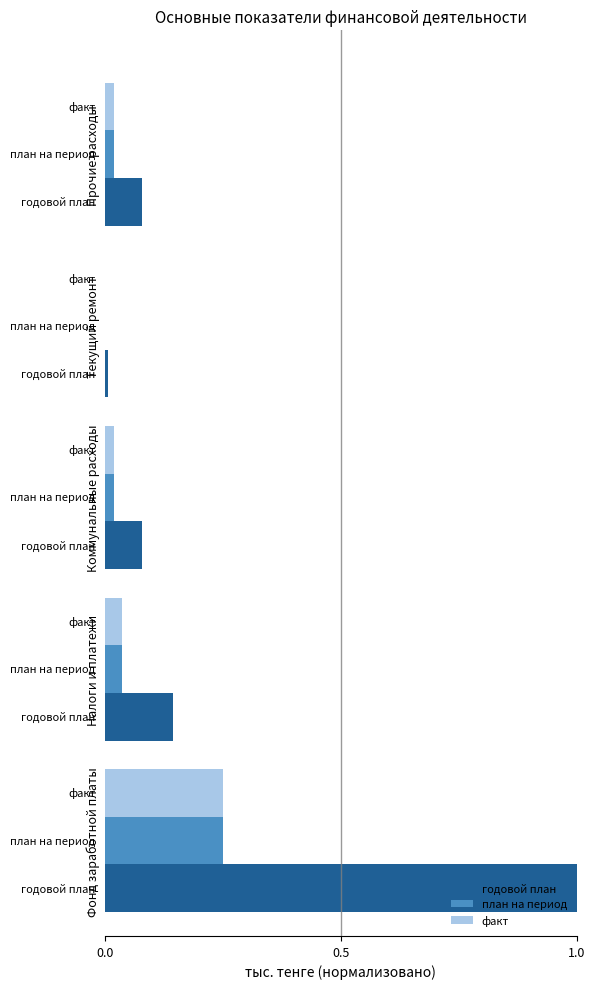

Which series changed the most between Коммунальные расходы and Текущий ремонт?

годовой план